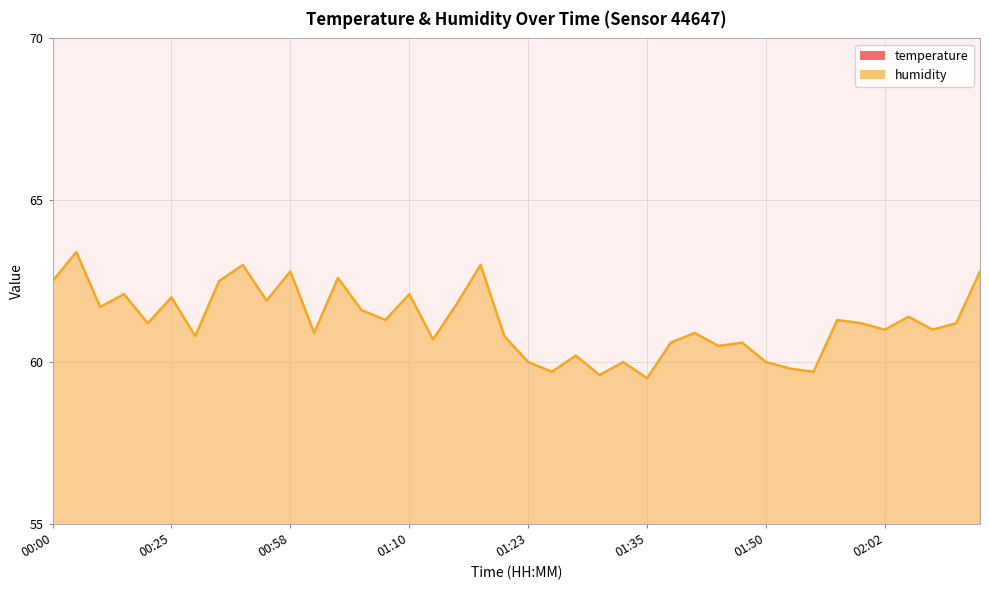

What is the total value across all series at 01:08?

93.3